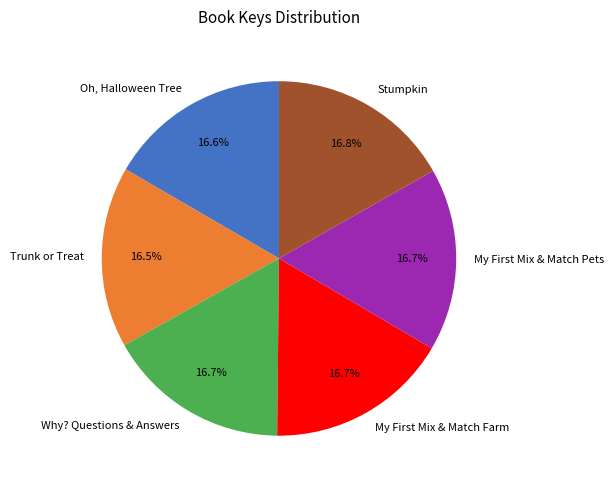

What portion of the pie excludes Trunk or Treat?

83.5%